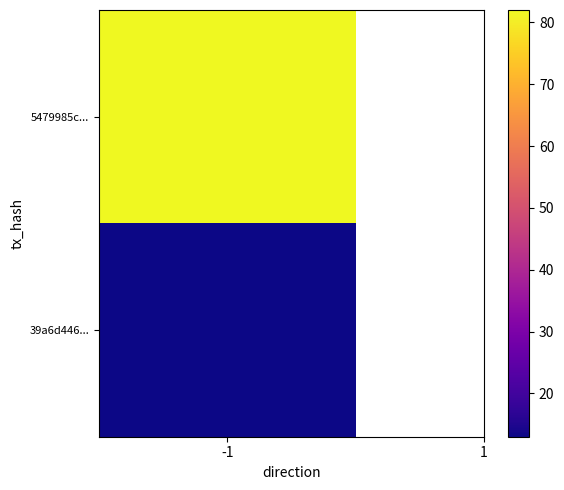

Which series has the largest range (max minus min)?

5479985cdbb18321fd4bb91ac8f5d709c681e37